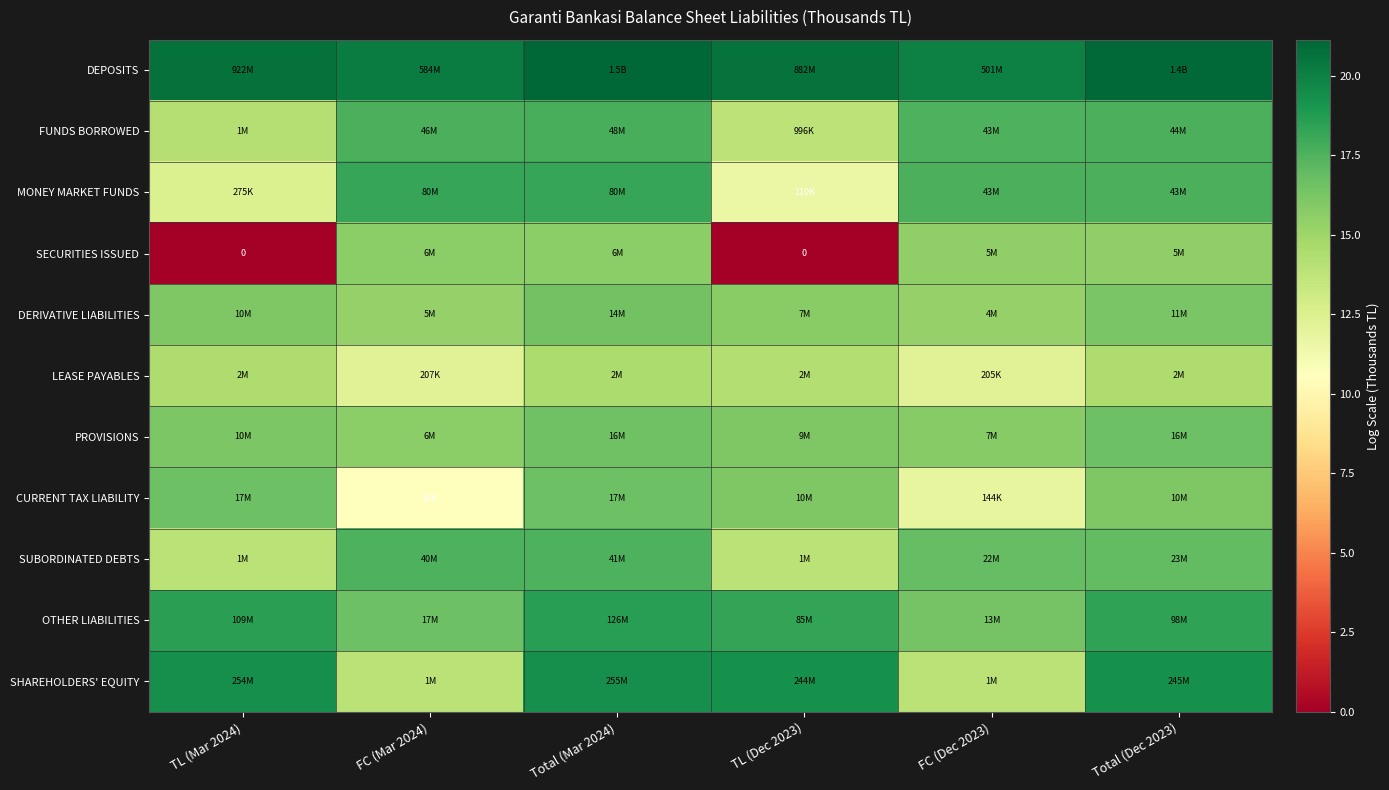

What is the difference between the highest and lowest values at Total (Dec 2023)?

6.7